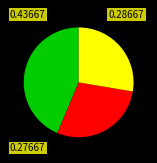

Is there a majority slice in this chart?

No